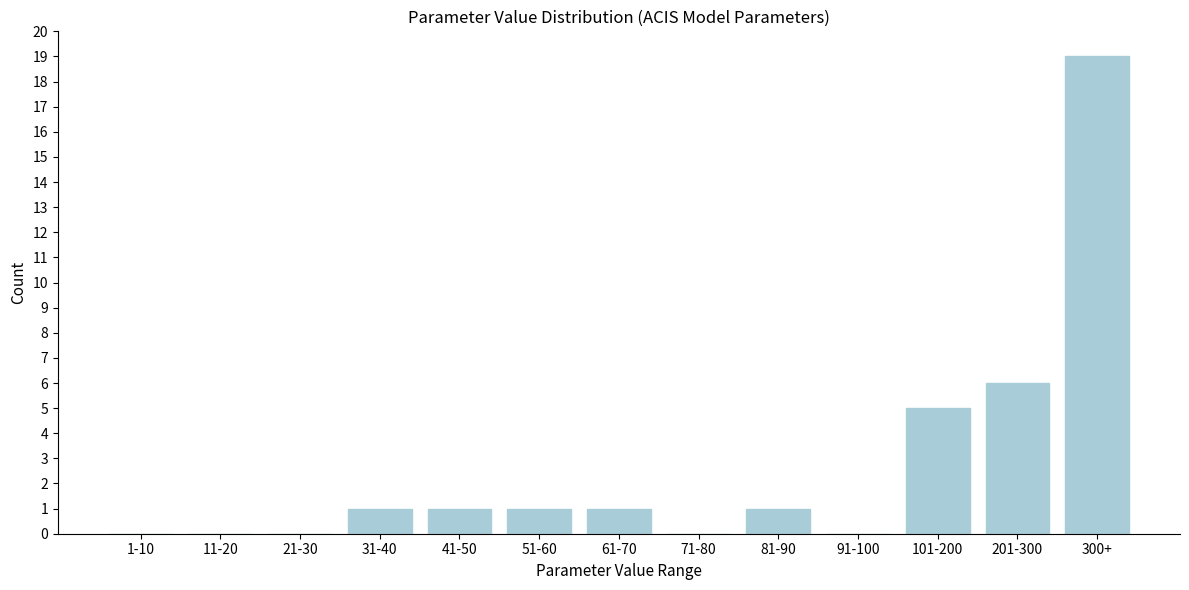

Reading right to left, list all the values displayed in this chart.

300+=19	201-300=6	101-200=5	91-100=0	81-90=1	71-80=0	61-70=1	51-60=1	41-50=1	31-40=1	21-30=0	11-20=0	1-10=0